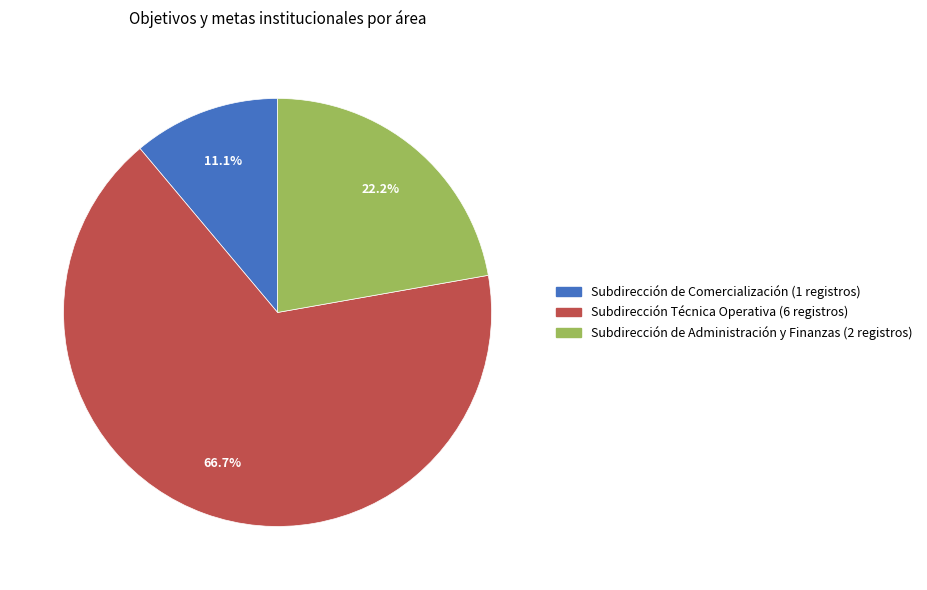

Is there a majority slice in this chart?

Yes